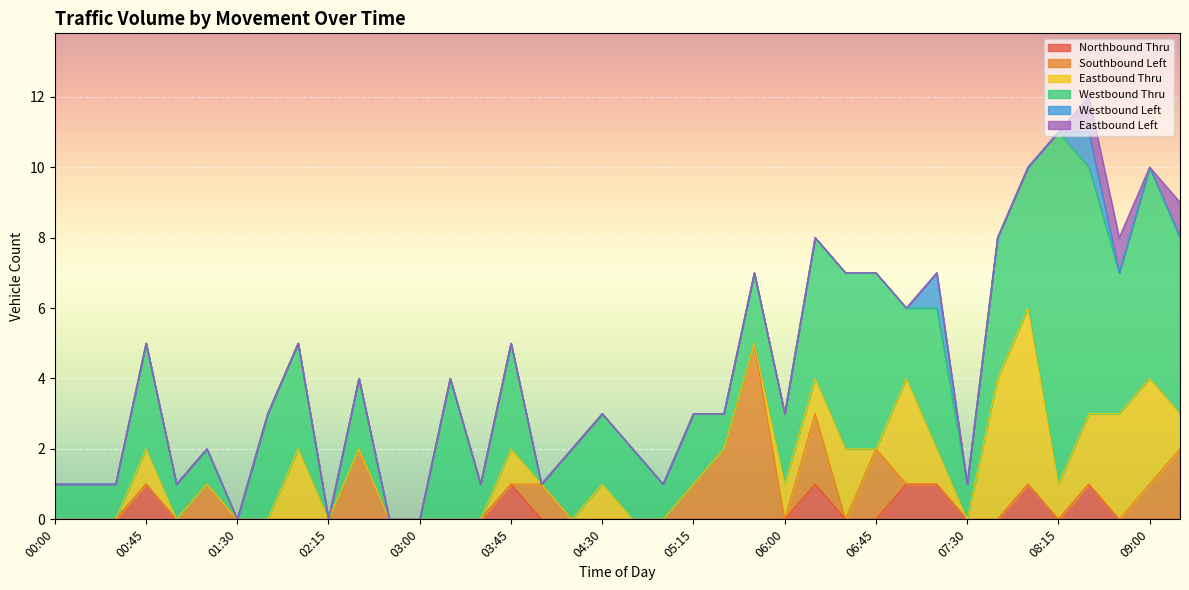

Which series has the largest total across all categories?

Westbound Thru